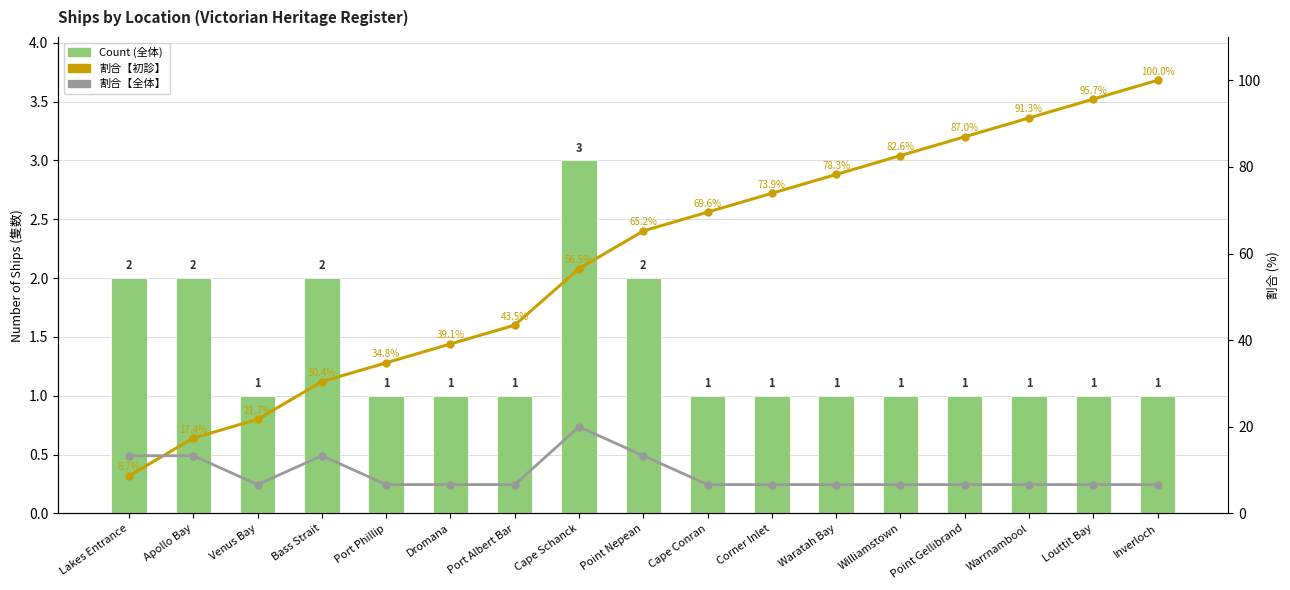

Reading right to left, list all the values displayed in this chart.

Count: Inverloch=1.0	Louttit Bay=1.0	Warrnambool=1.0	Point Gellibrand=1.0	Williamstown=1.0	Waratah Bay=1.0	Corner Inlet=1.0	Cape Conran=1.0	Point Nepean=2.0	Cape Schanck=3.0	Port Albert Bar=1.0	Dromana=1.0	Port Phillip=1.0	Bass Strait=2.0	Venus Bay=1.0	Apollo Bay=2.0	Lakes Entrance=2.0
割合【初診】: Inverloch=100.0	Louttit Bay=95.7	Warrnambool=91.3	Point Gellibrand=87.0	Williamstown=82.6	Waratah Bay=78.3	Corner Inlet=73.9	Cape Conran=69.6	Point Nepean=65.2	Cape Schanck=56.5	Port Albert Bar=43.5	Dromana=39.1	Port Phillip=34.8	Bass Strait=30.4	Venus Bay=21.7	Apollo Bay=17.4	Lakes Entrance=8.7
割合【全体】: Inverloch=6.7	Louttit Bay=6.7	Warrnambool=6.7	Point Gellibrand=6.7	Williamstown=6.7	Waratah Bay=6.7	Corner Inlet=6.7	Cape Conran=6.7	Point Nepean=13.3	Cape Schanck=20.0	Port Albert Bar=6.7	Dromana=6.7	Port Phillip=6.7	Bass Strait=13.3	Venus Bay=6.7	Apollo Bay=13.3	Lakes Entrance=13.3